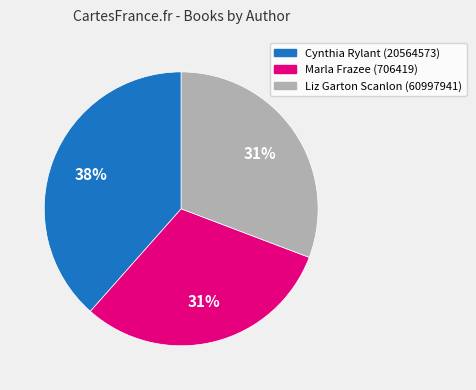

Which slice is the largest?

Cynthia Rylant (20564573)